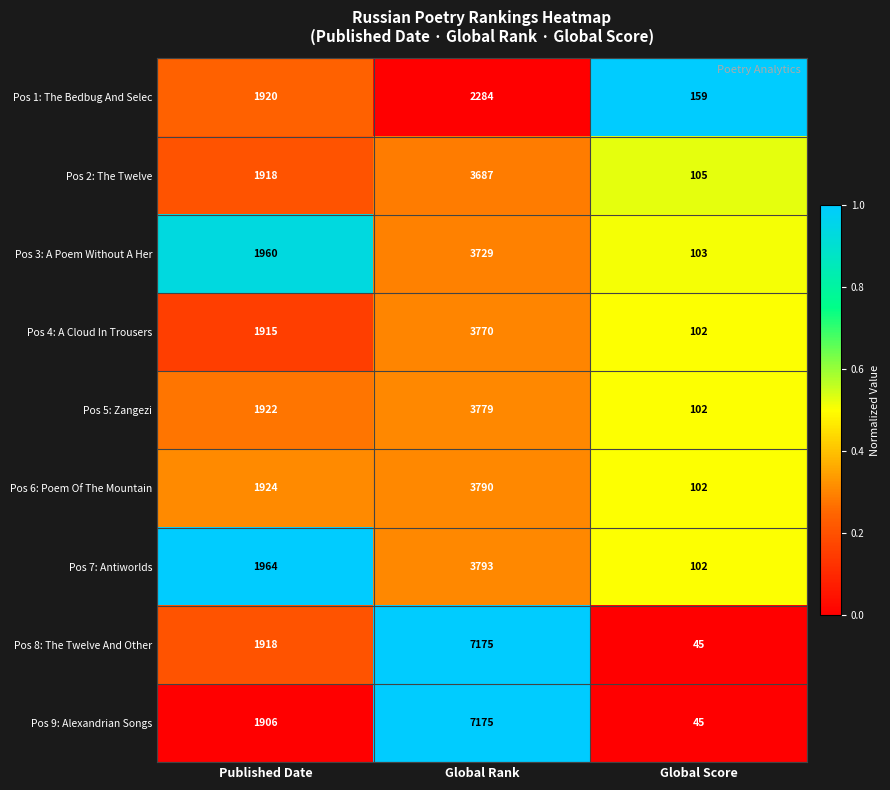

The Pos 1: The Bedbug And Selec series shows 2832 at Published Date. True or false?

False